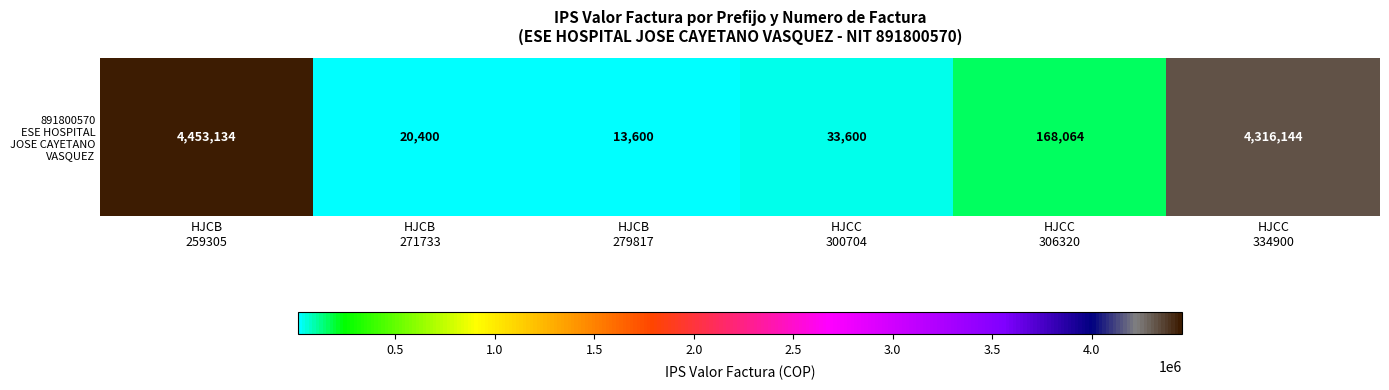

What value does the data have at HJCB
259305, to the nearest 10?

4453130